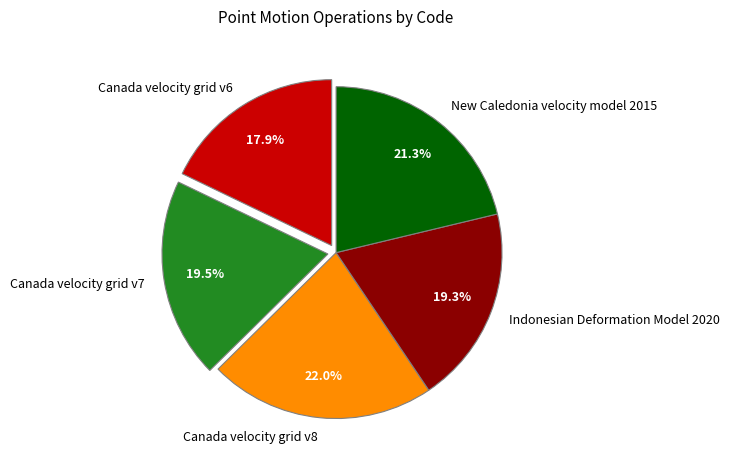

To the nearest percent, what is the combined percentage of Indonesian Deformation Model 2020 and Canada velocity grid v6?

37%